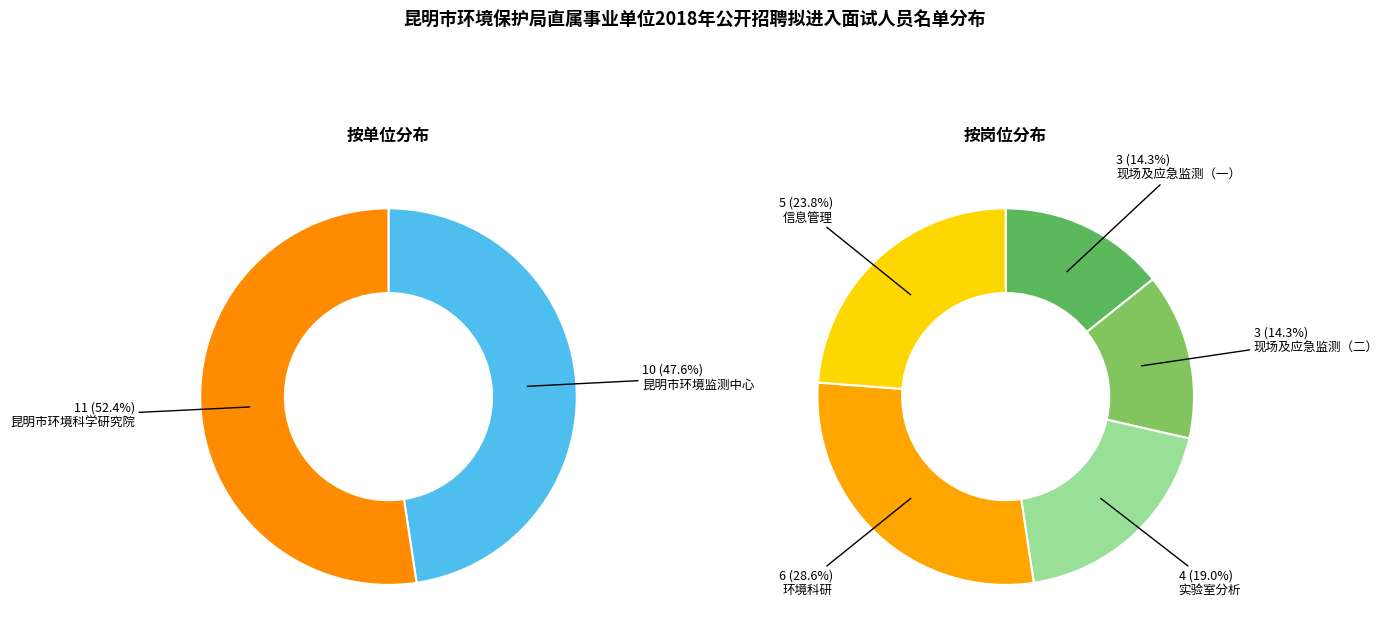

Which slice is the smallest?

昆明市环境监测中心